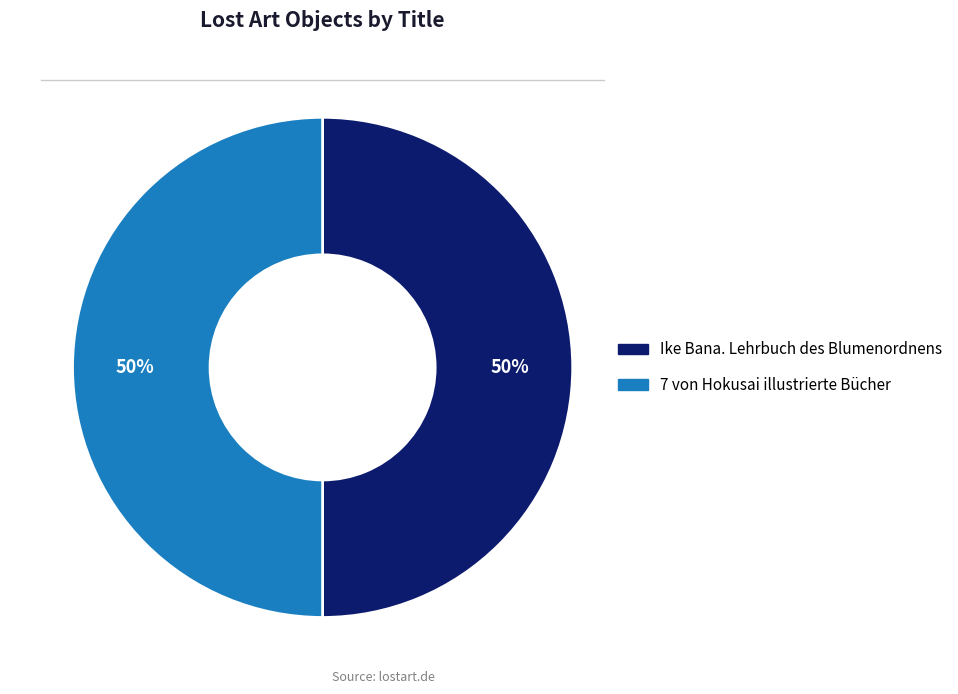

To the nearest percent, what portion does 7 von Hokusai illustrierte Bücher represent?

50%